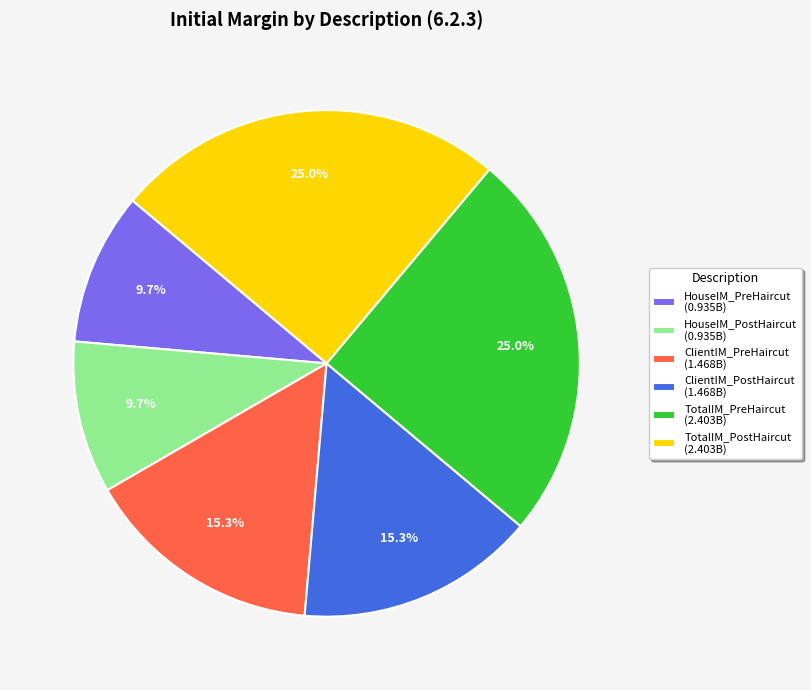

To the nearest percent, what is the average slice percentage?

17%